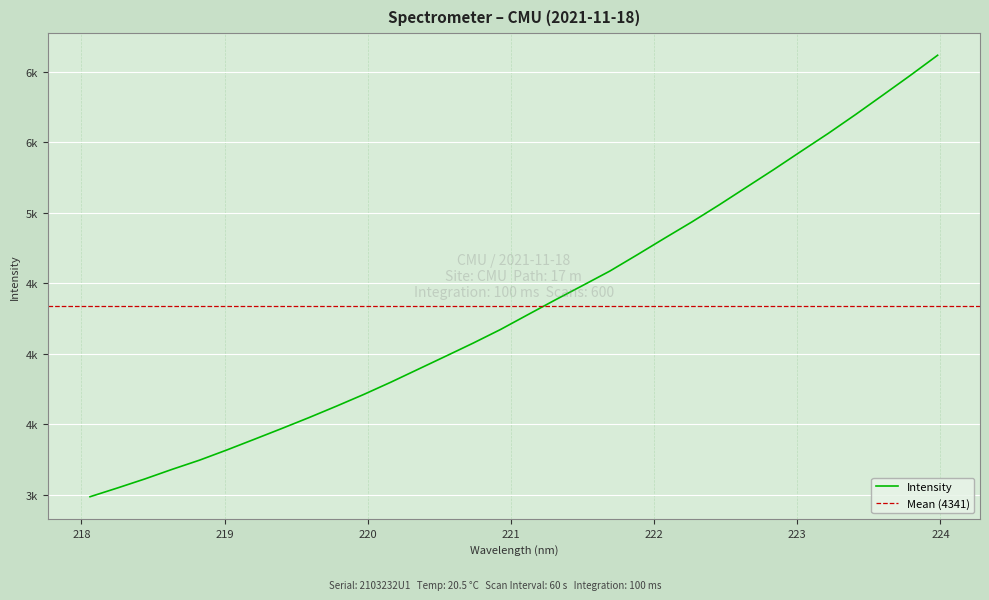

The chart shows a value of 4818.9 at 222.0721. True or false?

True